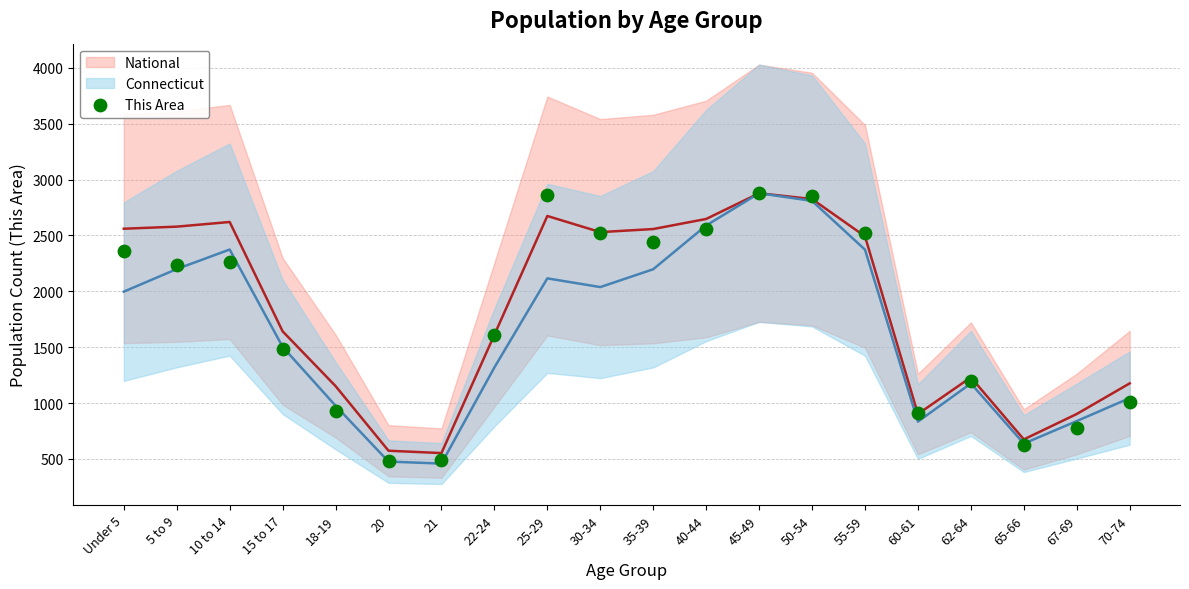

What Y value in the scatter plot is closest to 1678?

1610